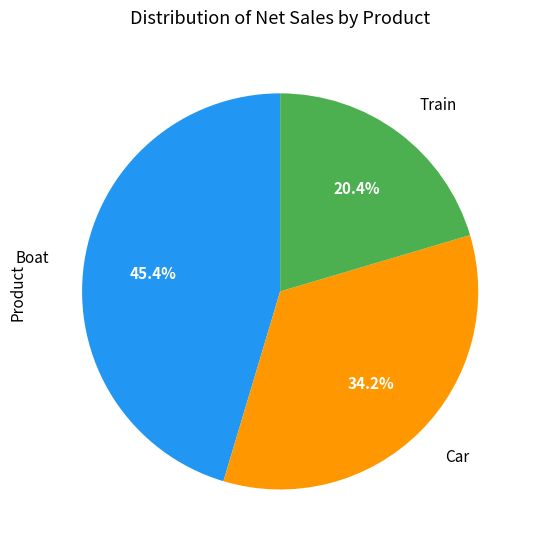

Is there any slice that represents more than half of the pie?

No